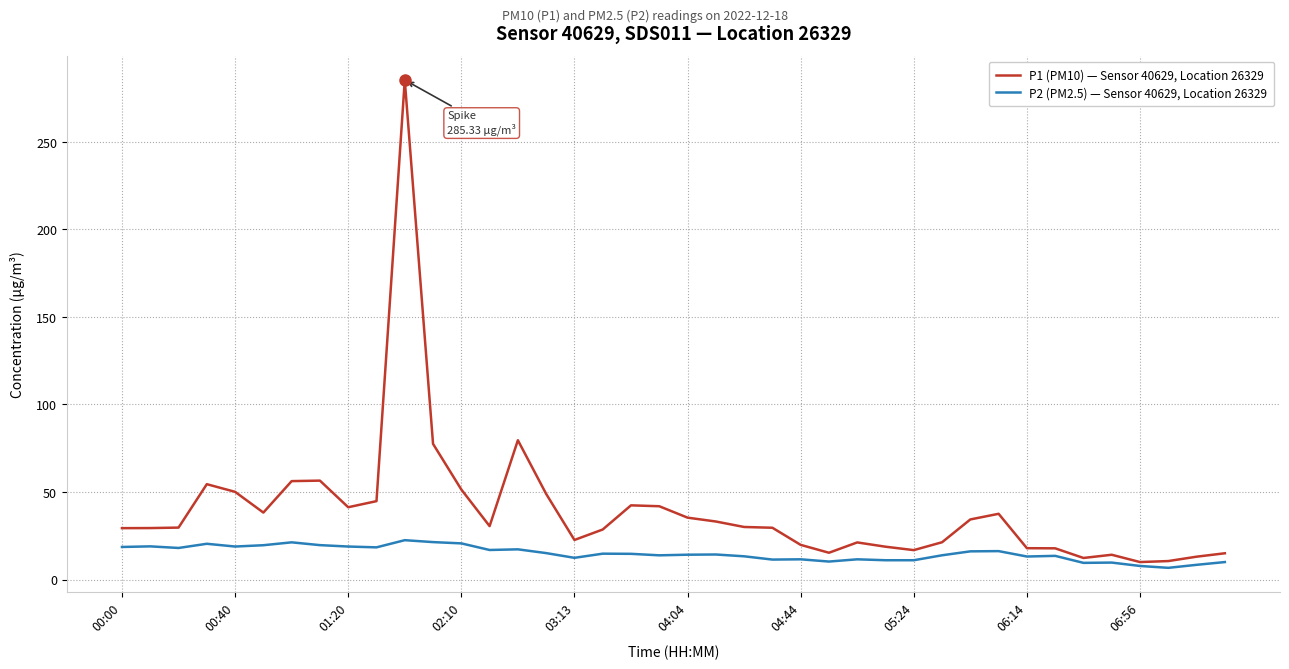

Which series has the largest total across all categories?

P1 (PM10) — Sensor 40629, Location 26329